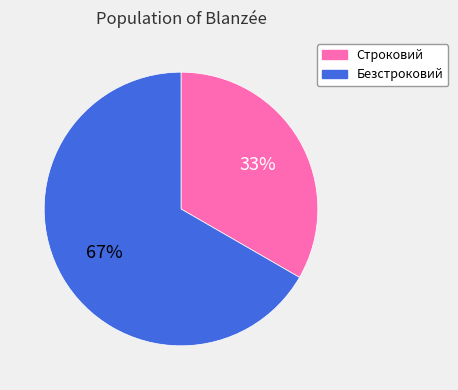

Combined, do Безстроковий and Строковий account for over 50%?

Yes